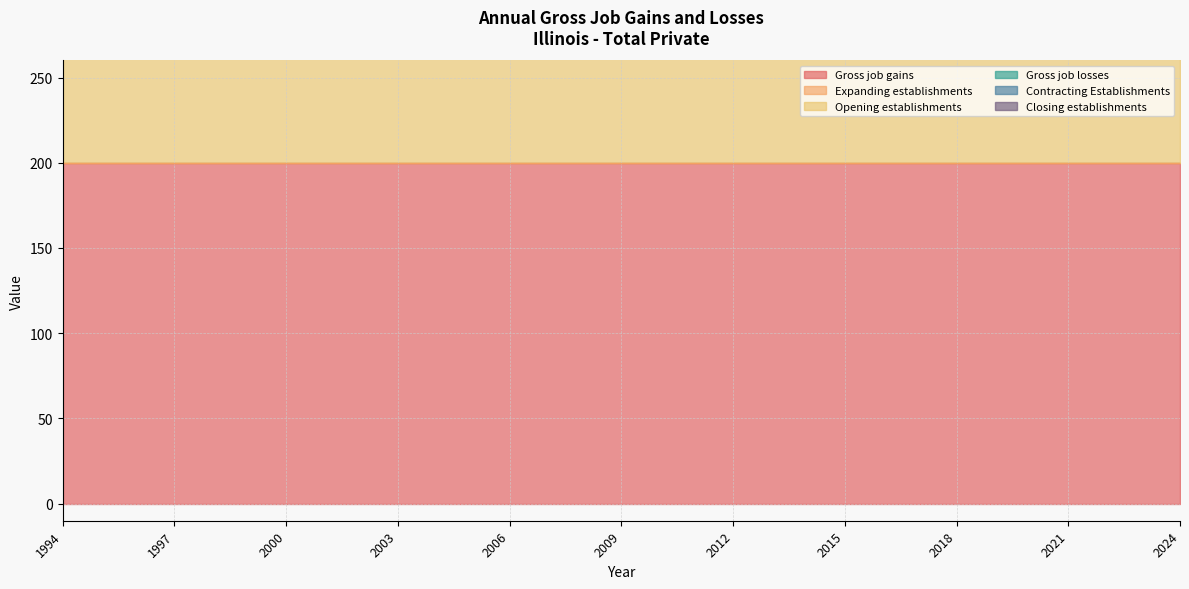

True or false: Expanding establishments and Closing establishments cross at least once.

False